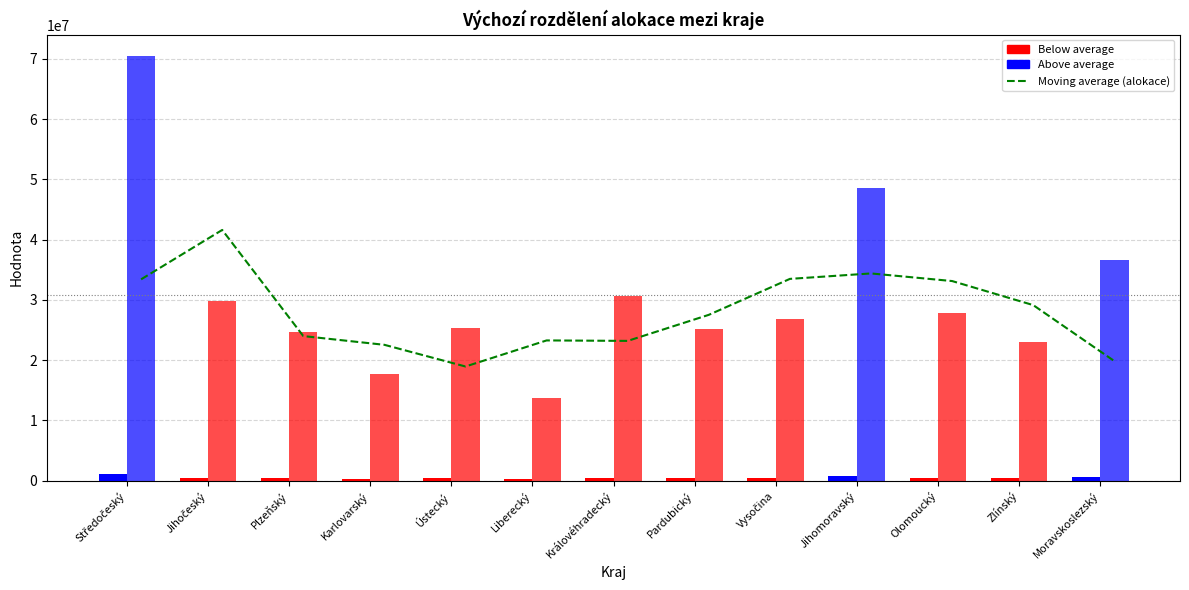

Does the chart contain stacked bars?

No